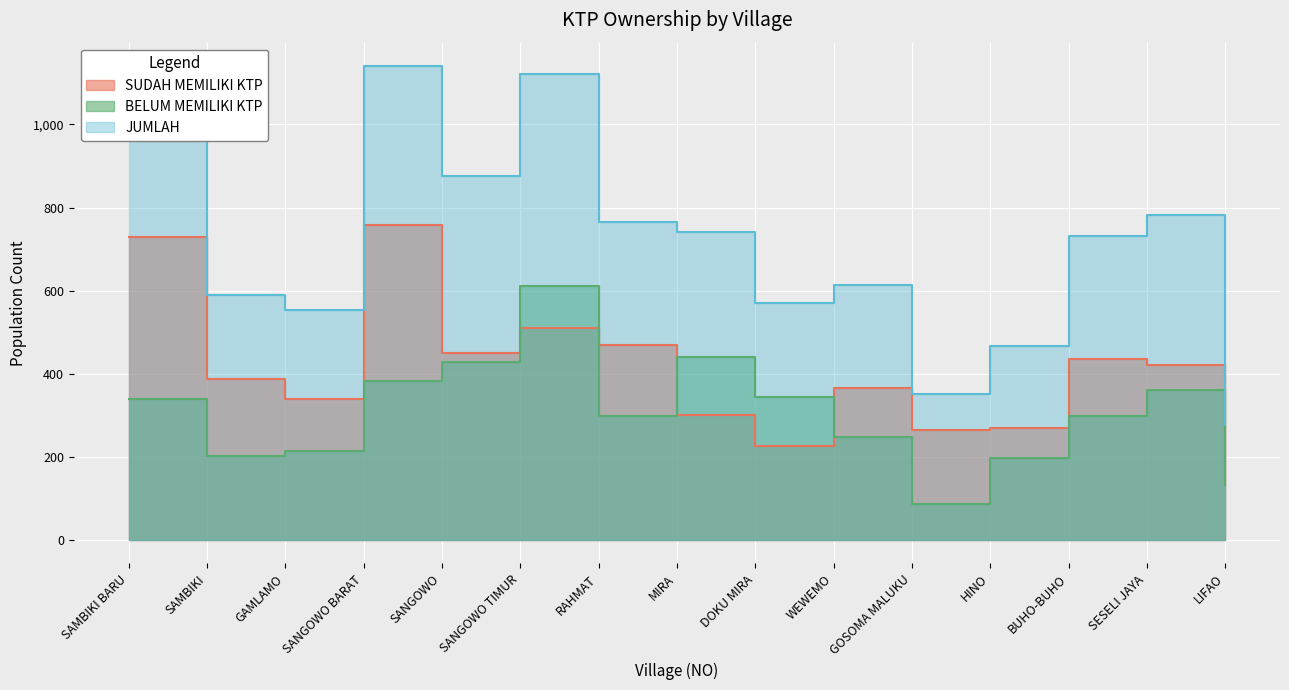

At which category does JUMLAH reach its first local peak?

SANGOWO BARAT